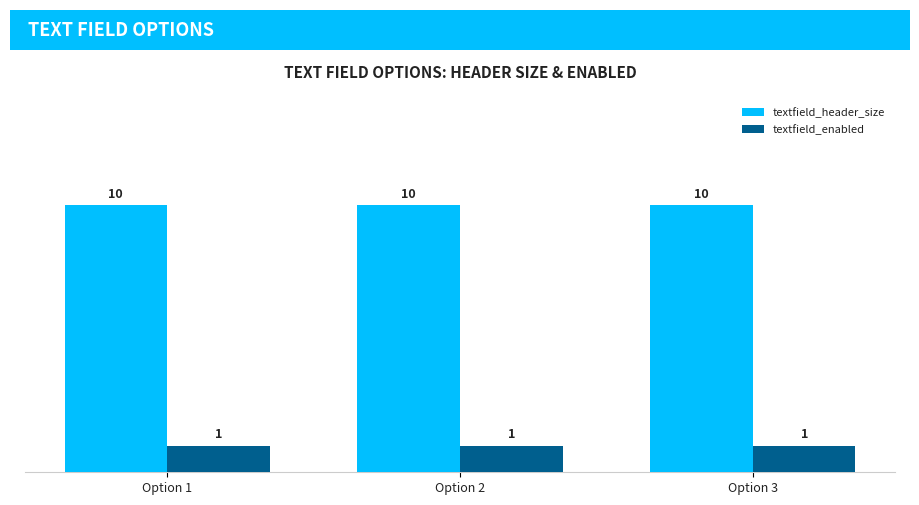

What is the spread (max minus min) of values at Option 2?

9